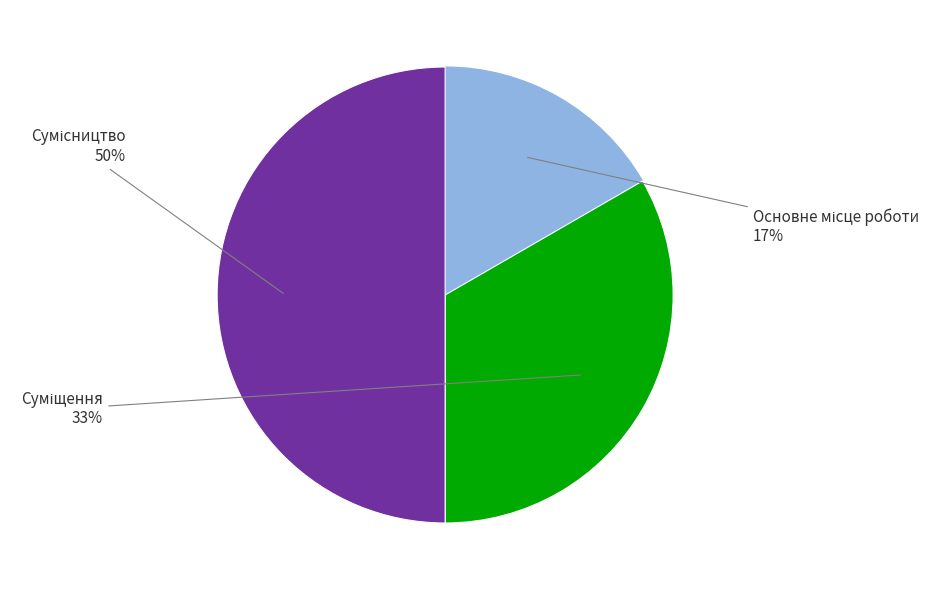

How many slices are in this pie chart?

3